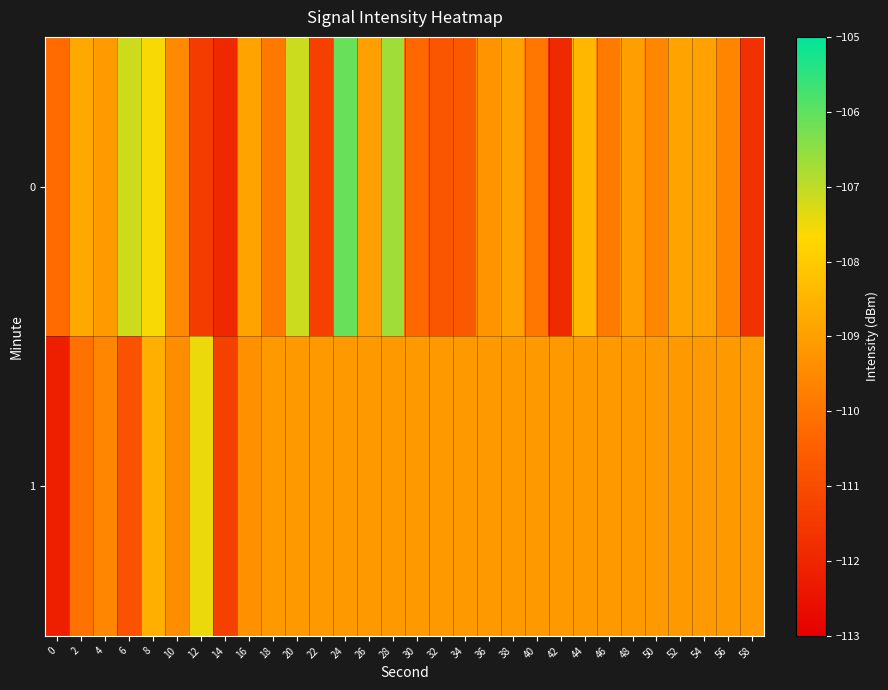

What is the minimum value shown in the chart?

-112.2